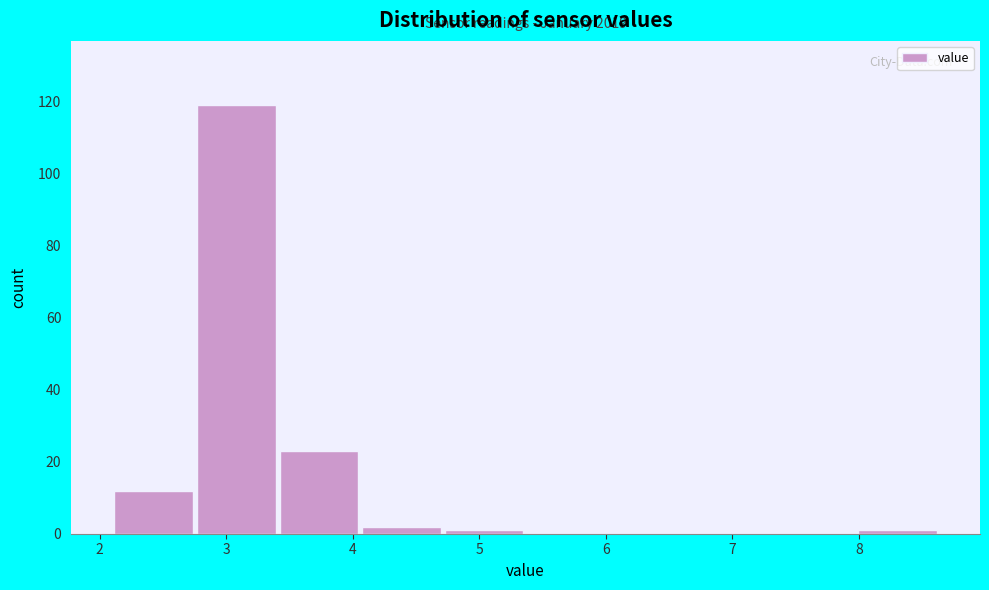

Over which range of the x-axis is the bar tallest?

2.8 to 3.4